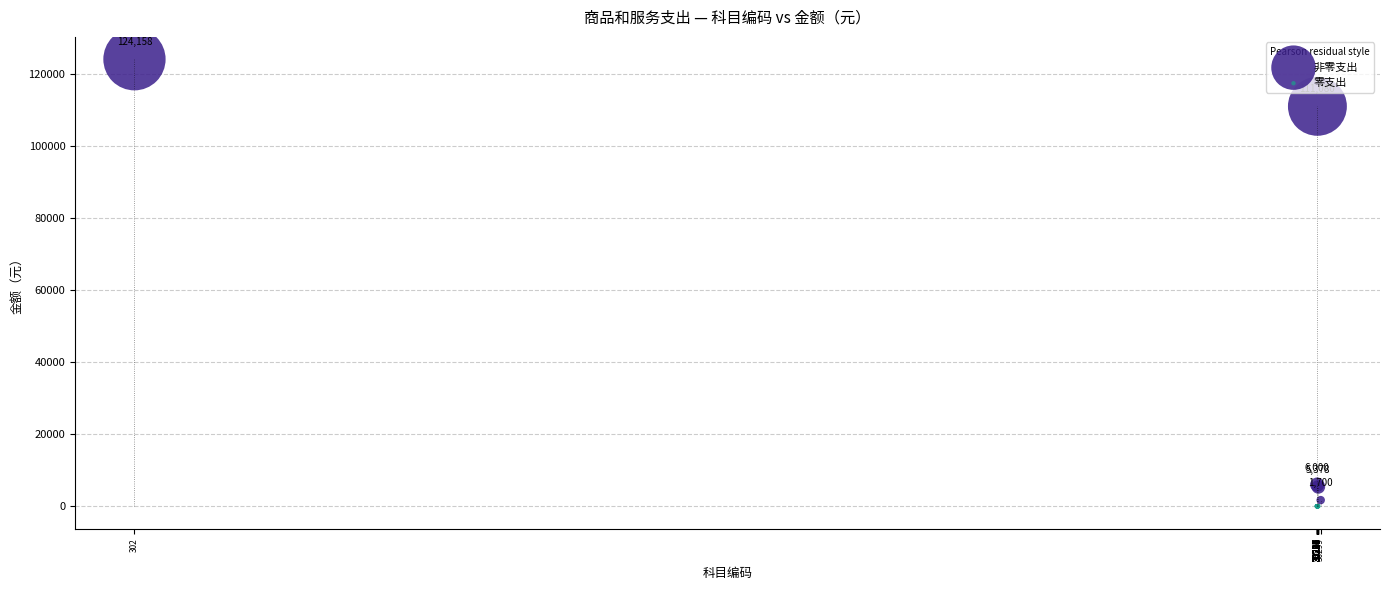

Which series contains the highest Y value?

非零支出